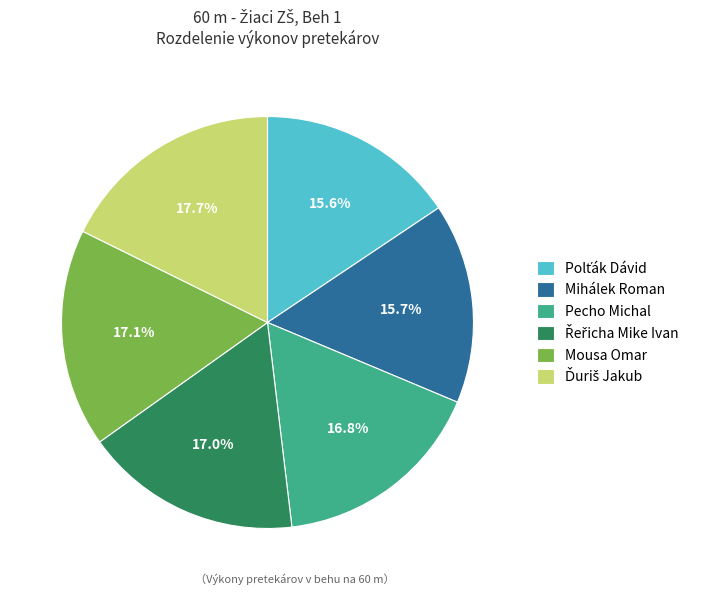

What percentage is NOT represented by Pecho Michal?

83.2%